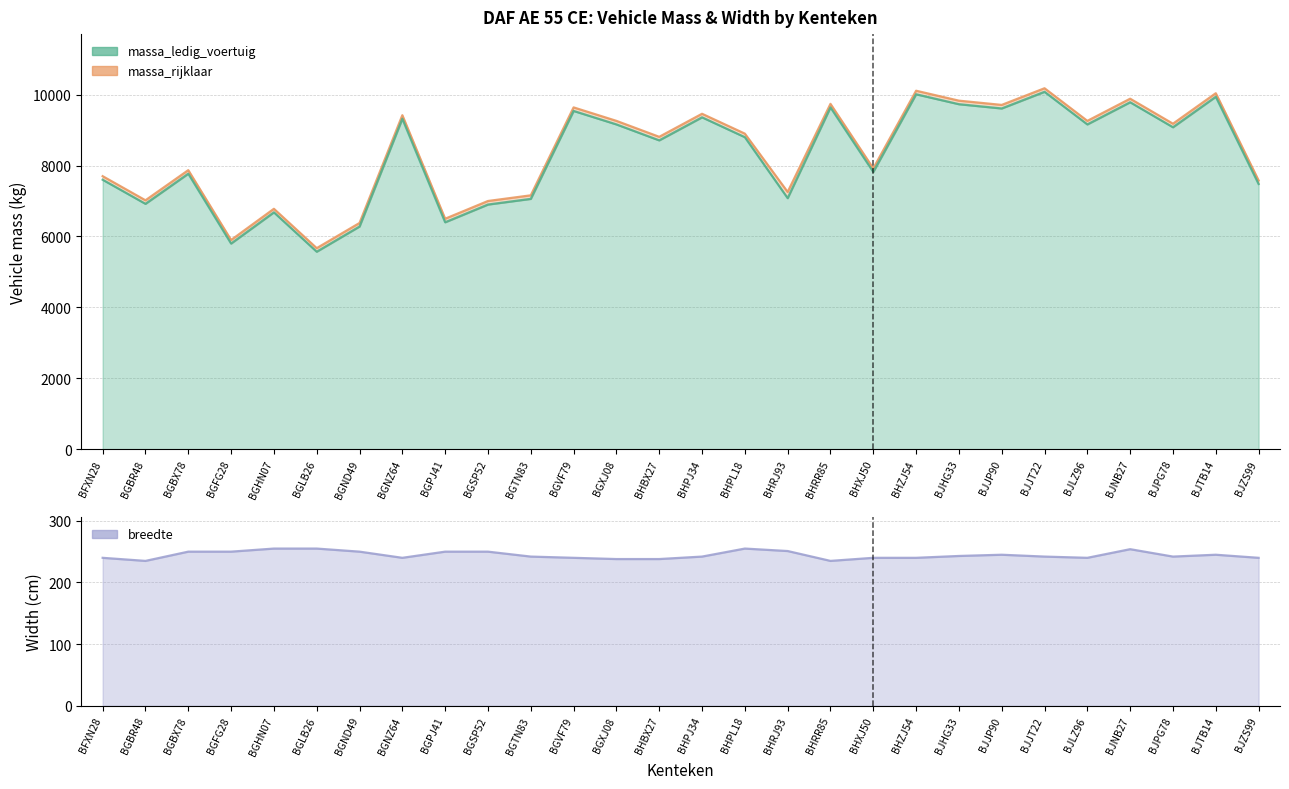

At which category is the sum across all series the highest?

BJJT22